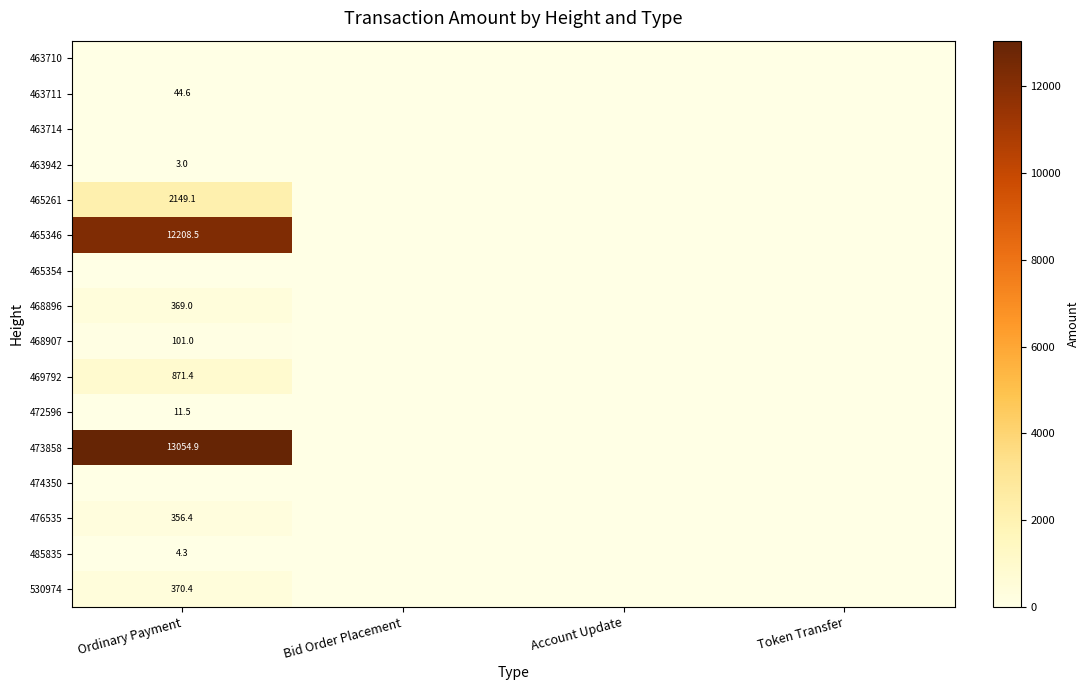

At which category does the chart reach its peak across all series?

Ordinary Payment